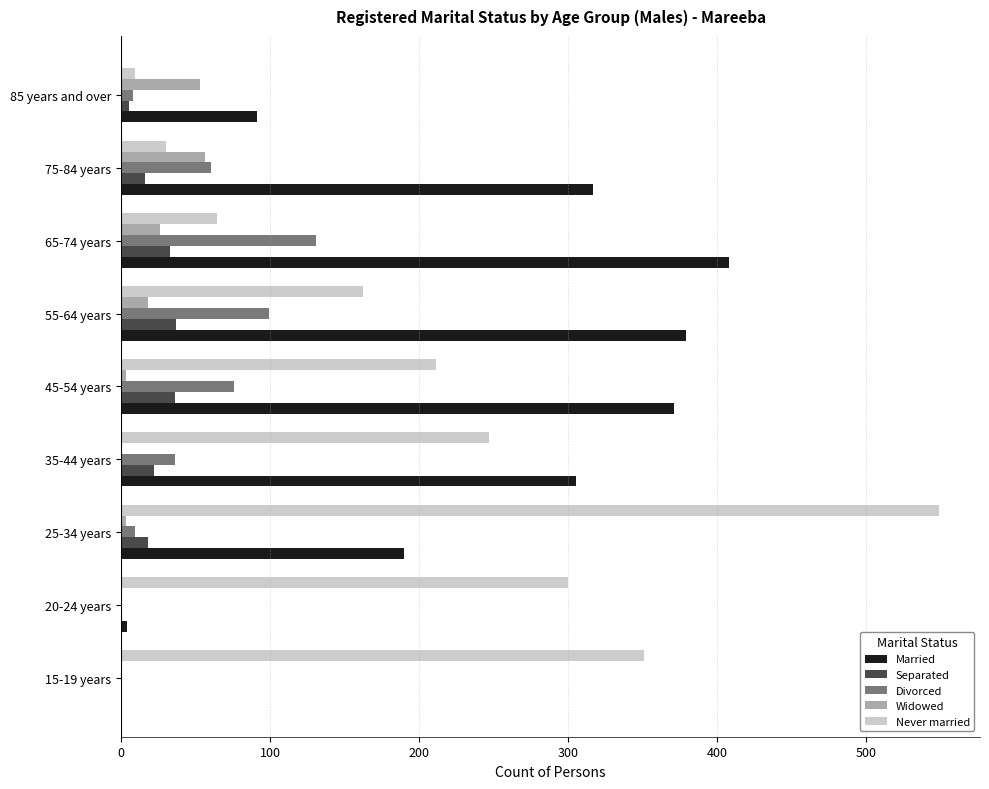

Between 25-34 years and 65-74 years, which series saw the biggest shift?

Never married